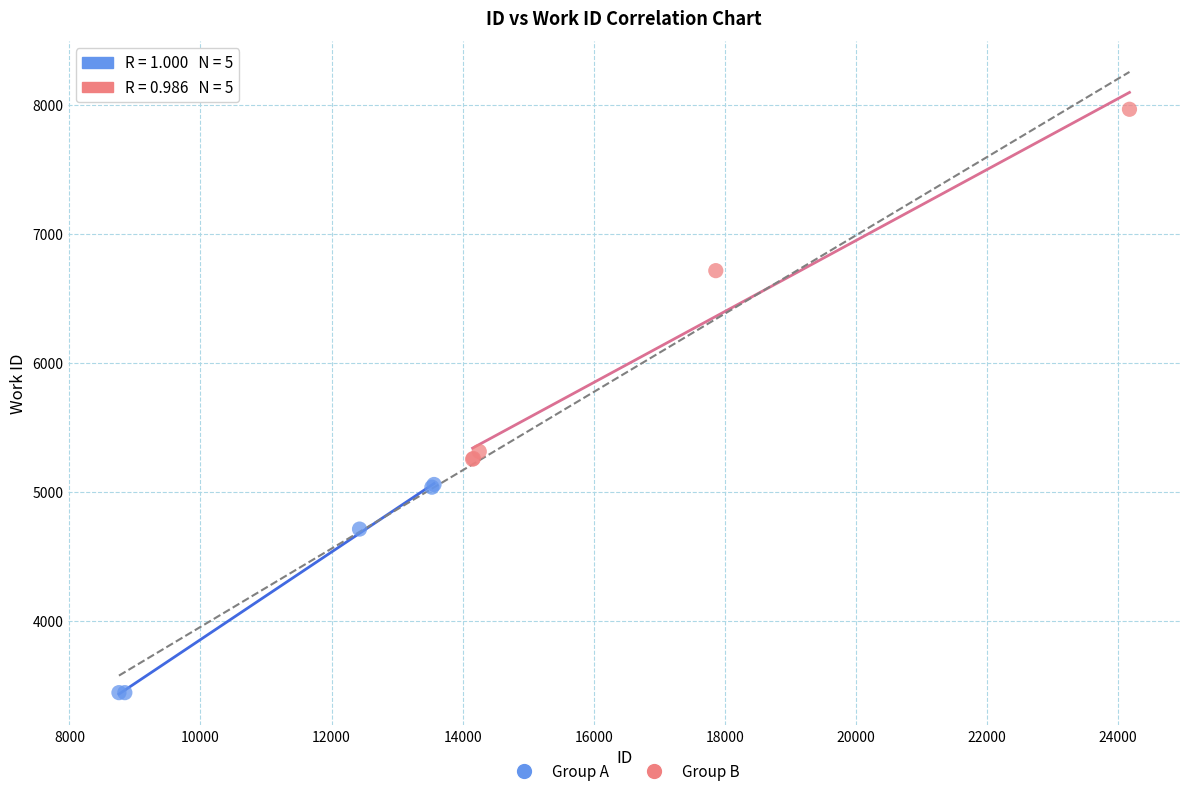

Which series contains the lowest Y value?

Group A